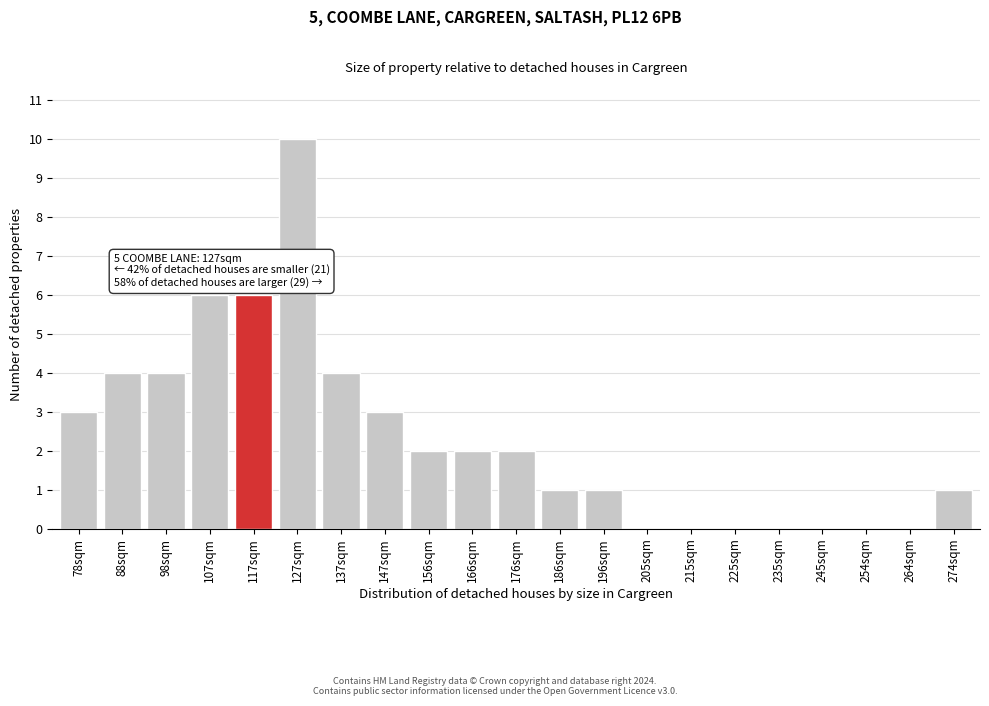

Reading left to right, transcribe all the data shown in this chart.

78sqm=3	88sqm=4	98sqm=4	107sqm=6	117sqm=6	127sqm=10	137sqm=4	147sqm=3	156sqm=2	166sqm=2	176sqm=2	186sqm=1	196sqm=1	205sqm=0	215sqm=0	225sqm=0	235sqm=0	245sqm=0	254sqm=0	264sqm=0	274sqm=1